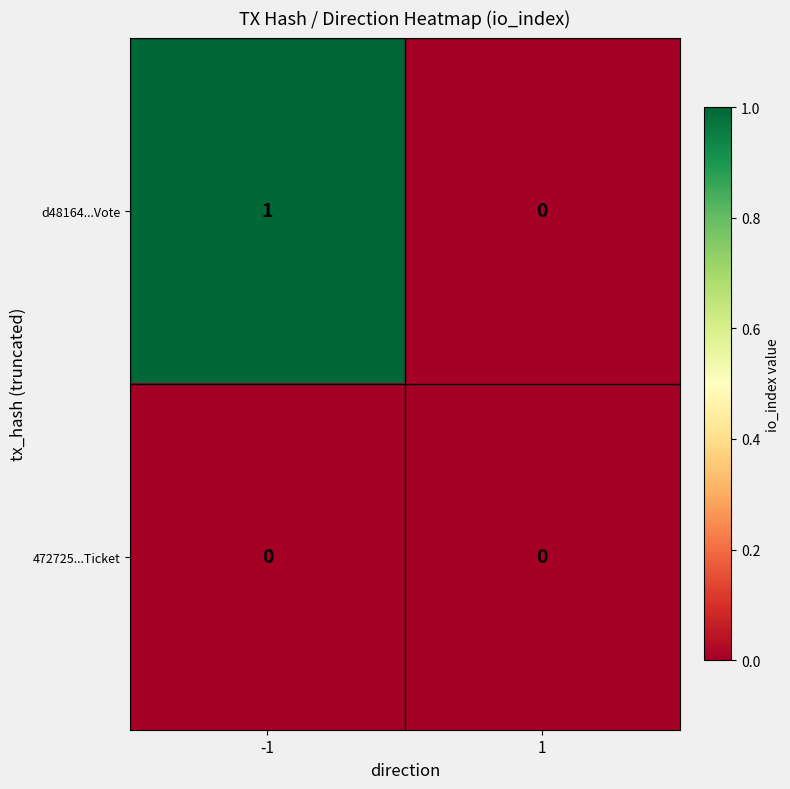

Which series changed the most between -1 and 1?

d48164...Vote